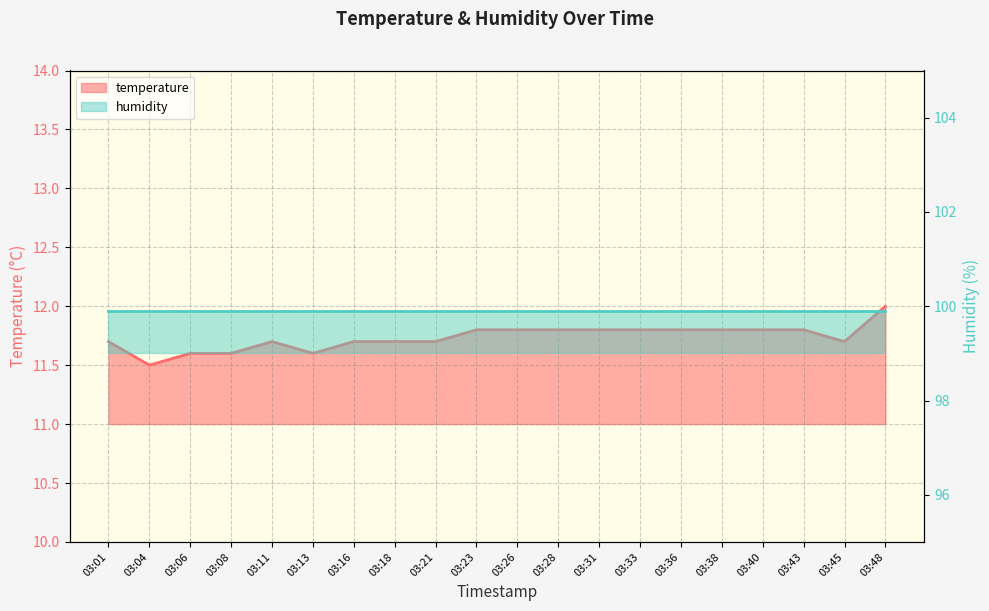

What is the sum of all values?

234.7